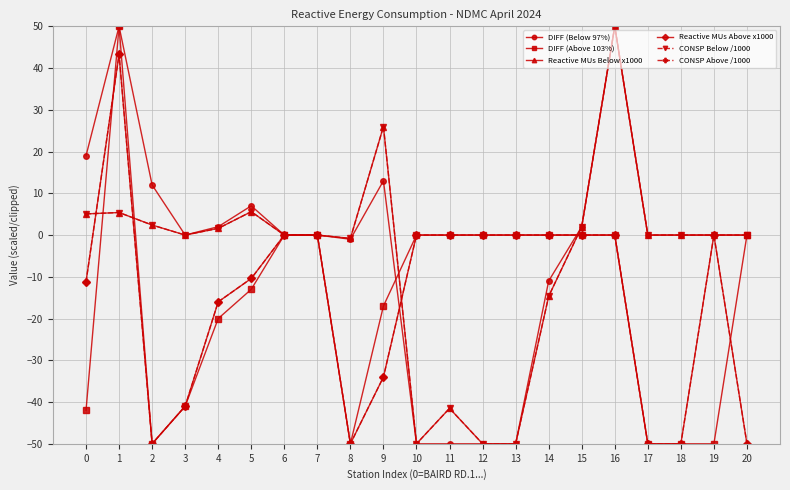

Does the chart have visible grid lines?

Yes